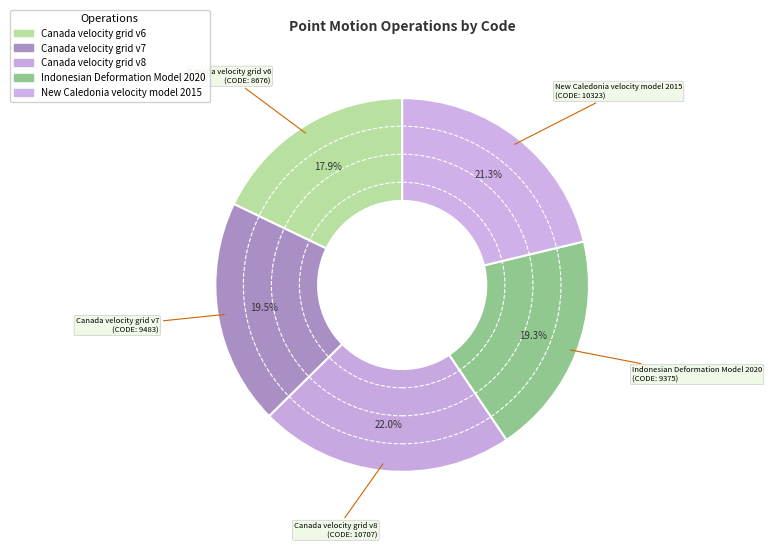

Which category has the smallest portion of the pie?

Canada velocity grid v6